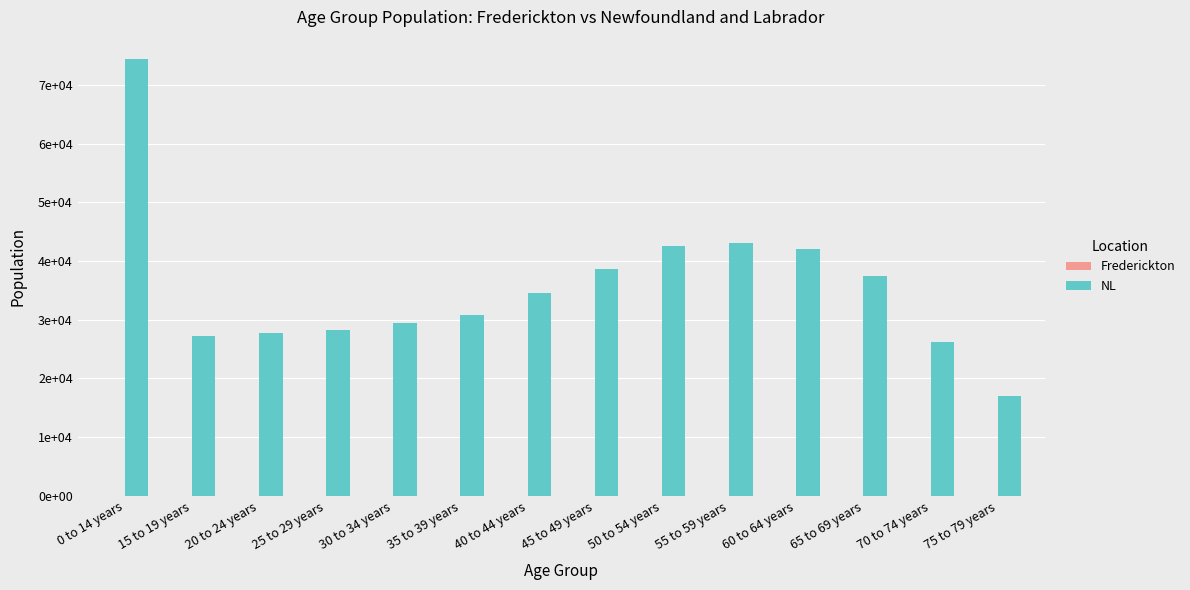

Between 75 to 79 years and 45 to 49 years, which is larger?

45 to 49 years